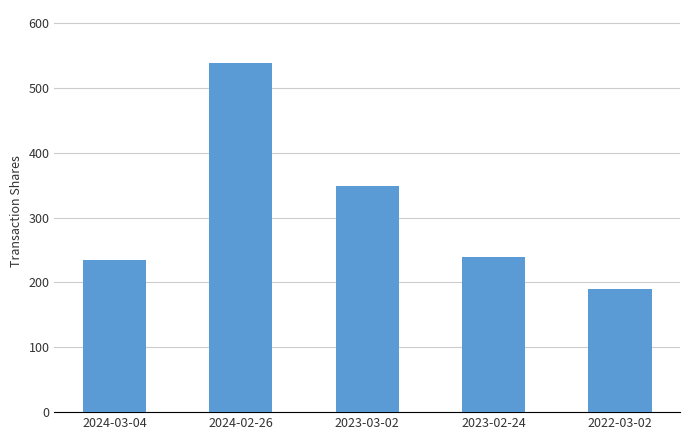

What is the change in value from 2023-02-24 to 2022-03-02?

-49